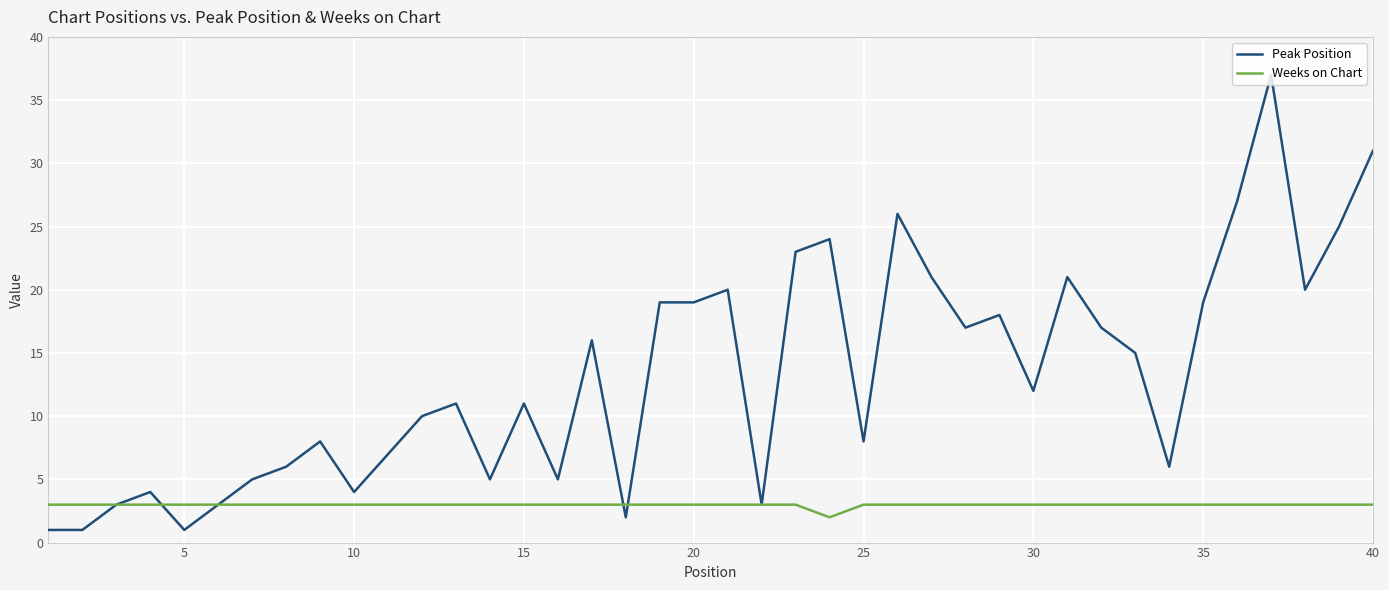

List the series in order of their peak value, lowest first.

Weeks on Chart, Peak Position